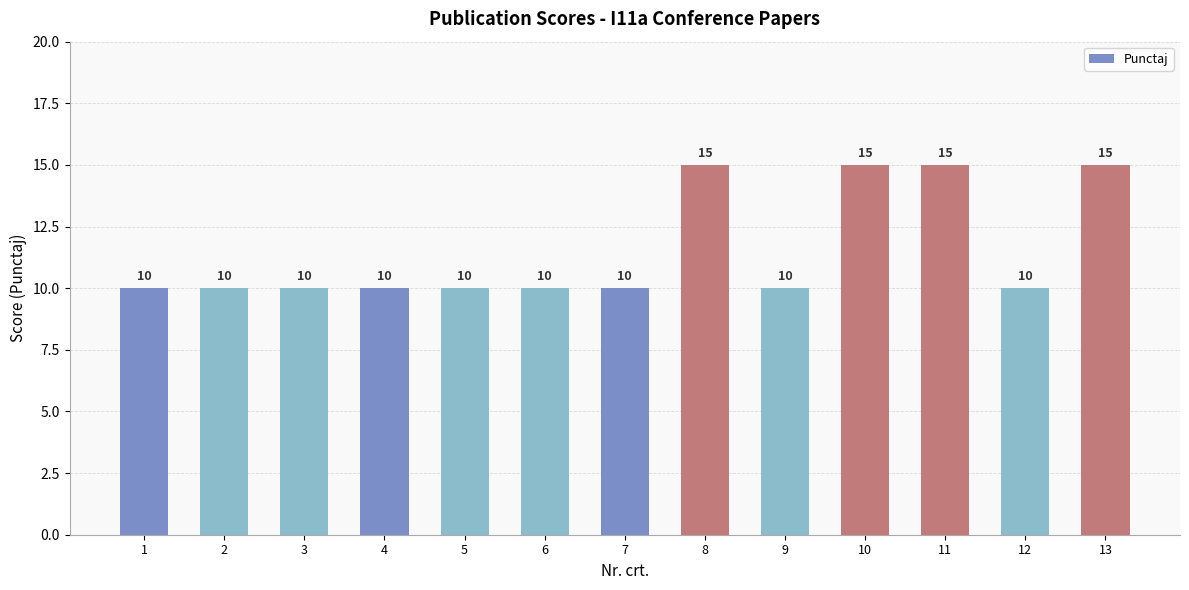

What is the maximum value shown in the chart?

15